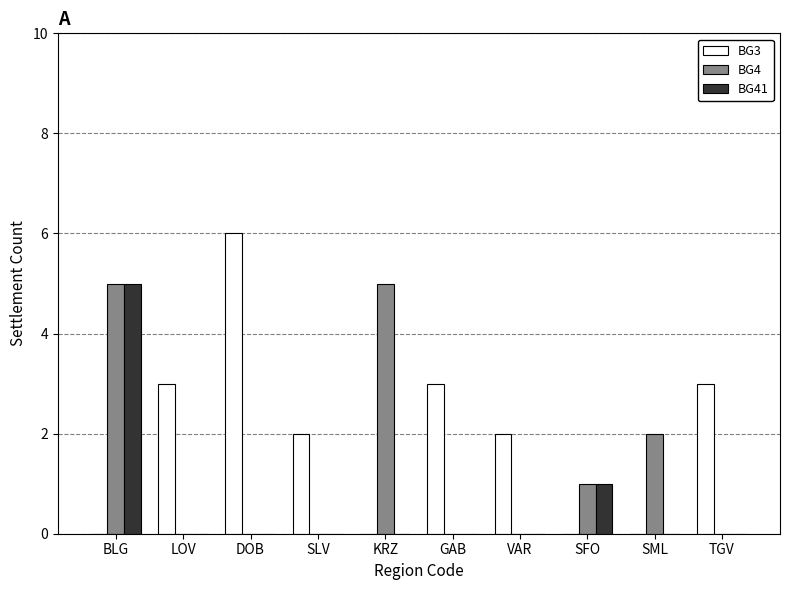

Which series has the largest total across all categories?

BG3